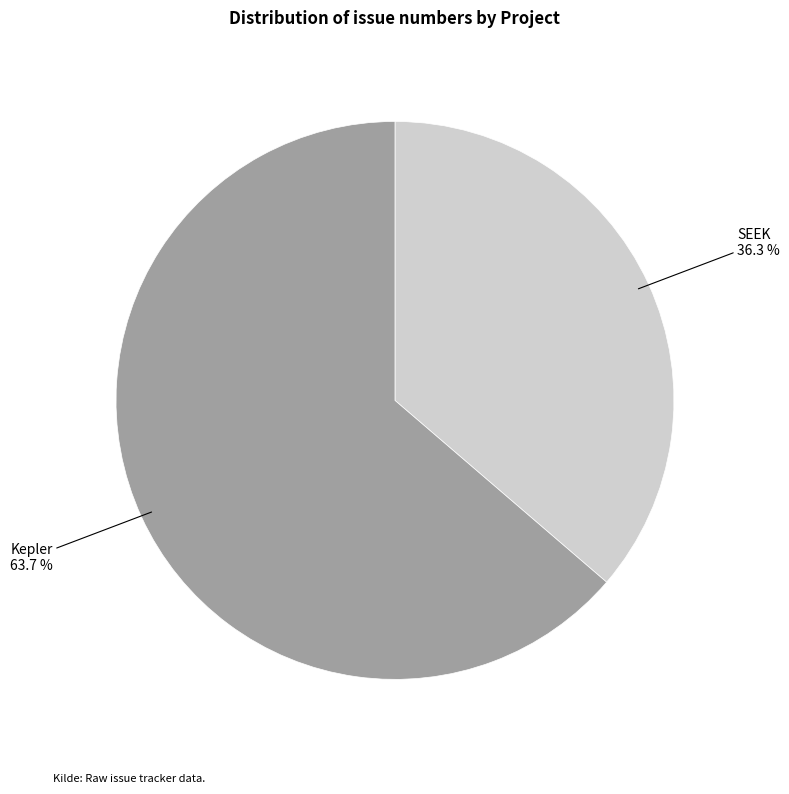

Which slice represents more than half of the pie?

Kepler